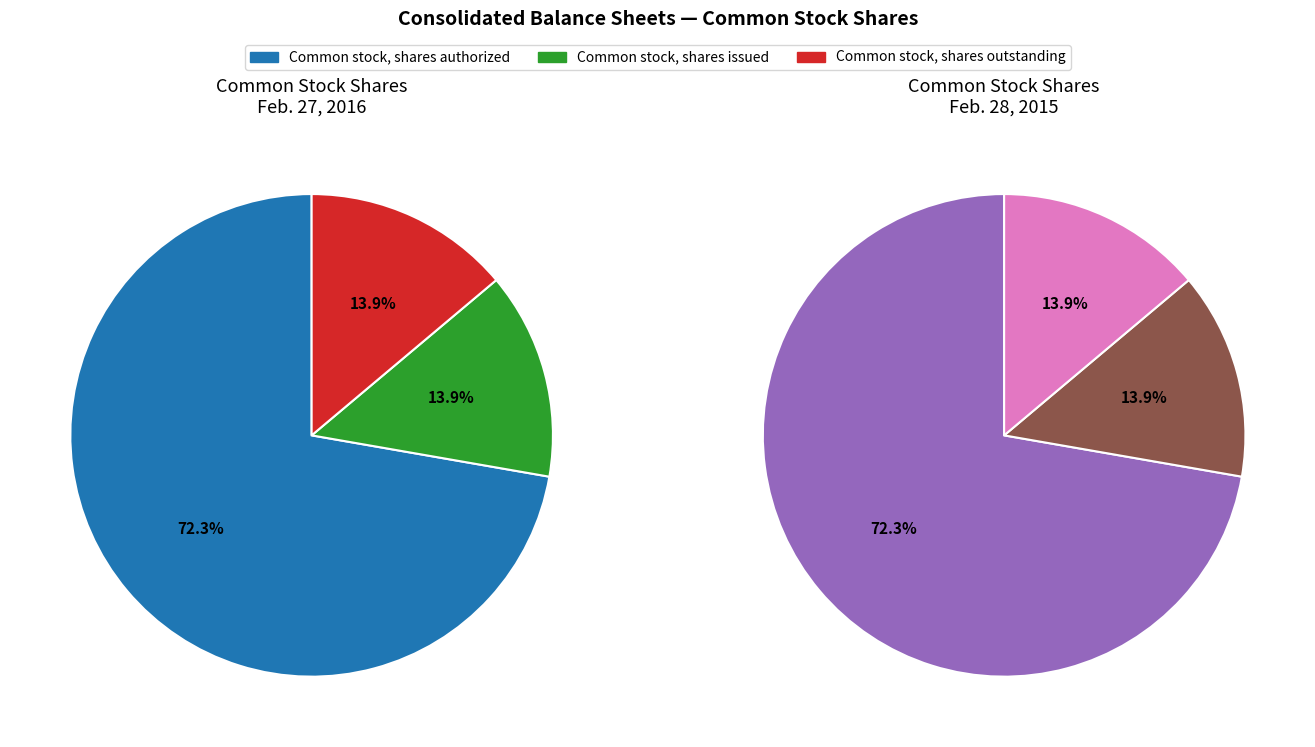

How much of the chart is everything except Common stock, shares outstanding?

86.1%